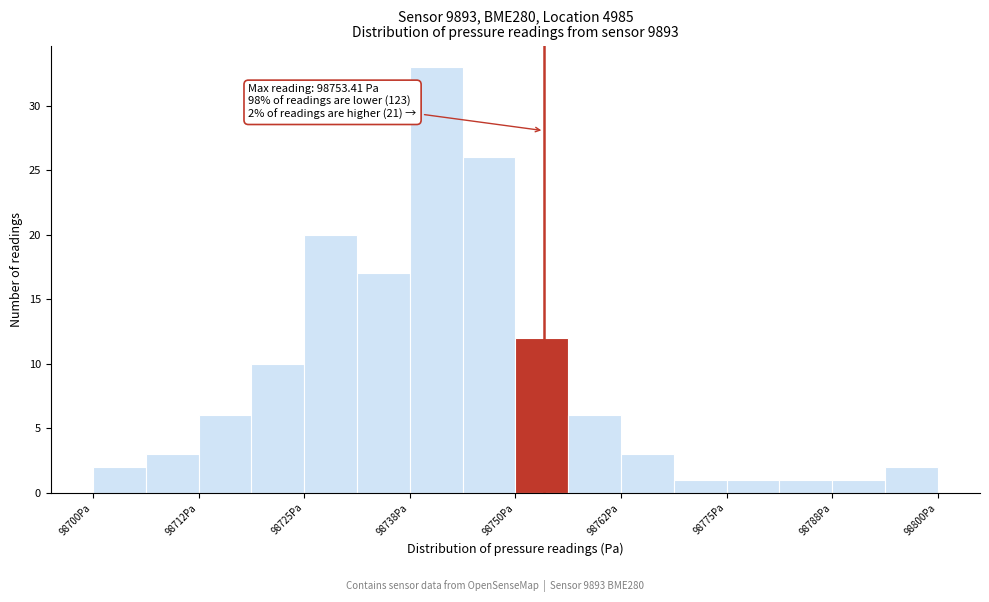

Read against the x-axis, roughly where is the centre of the tallest bar?

98740